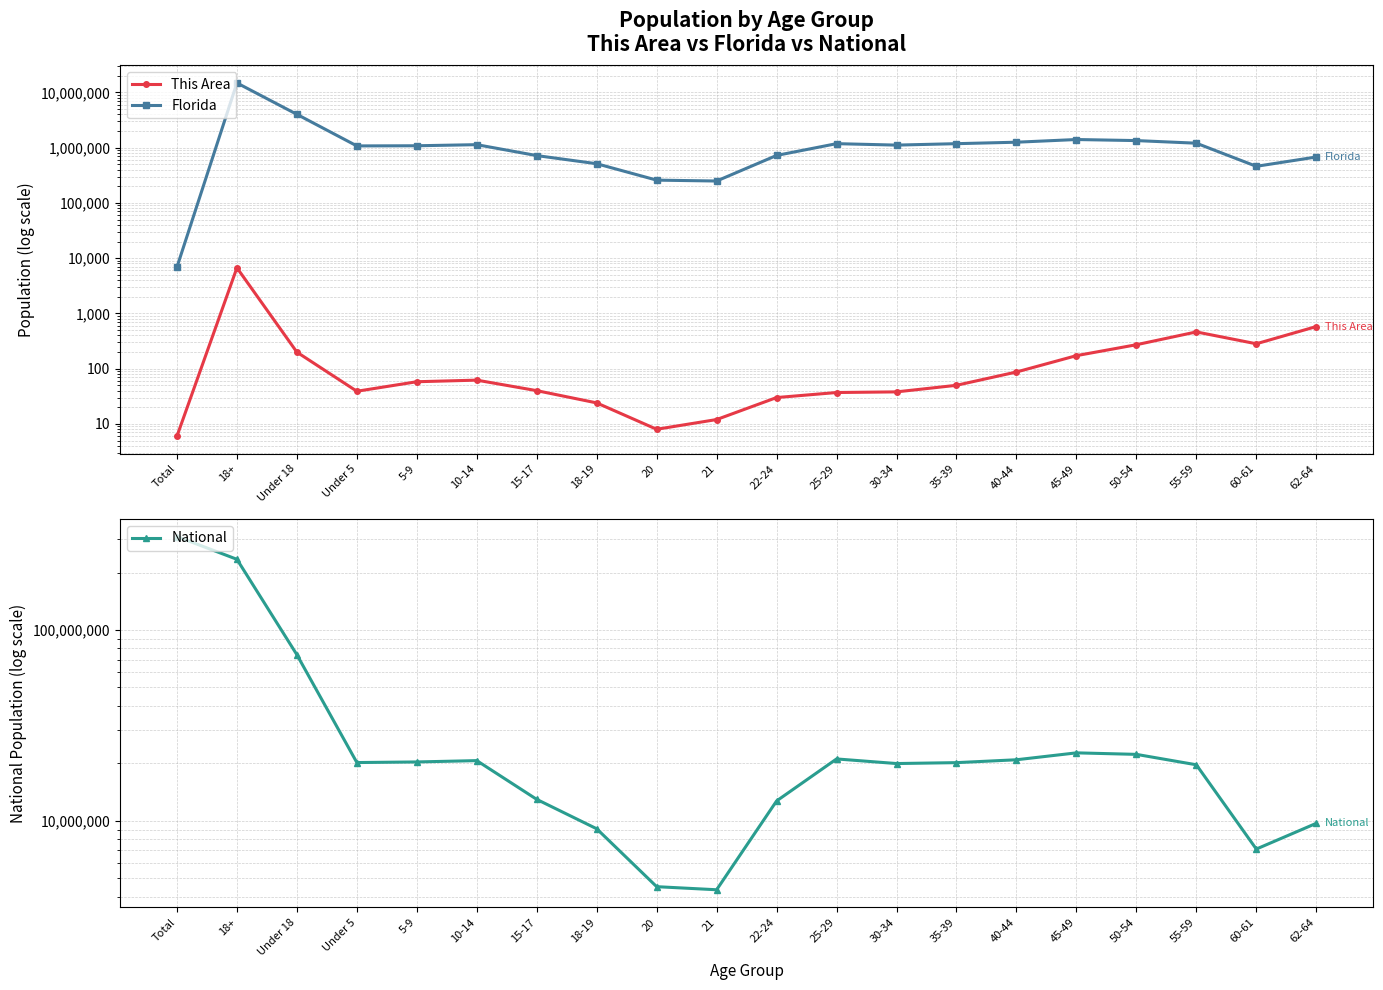

Which series has the largest range (max minus min)?

National